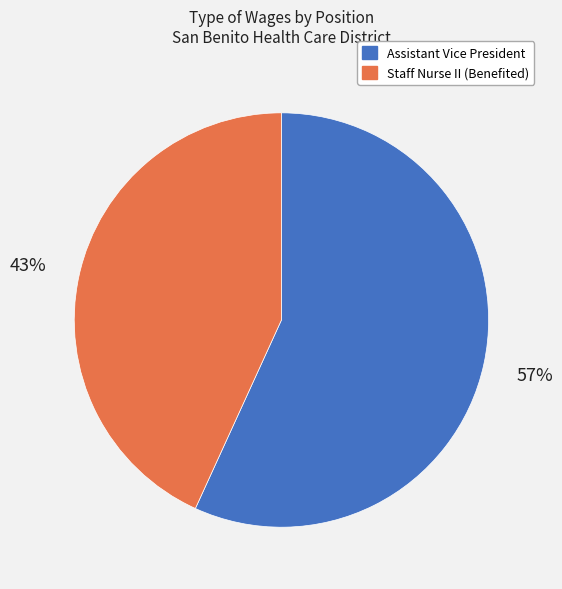

Count the number of slices in the pie.

2